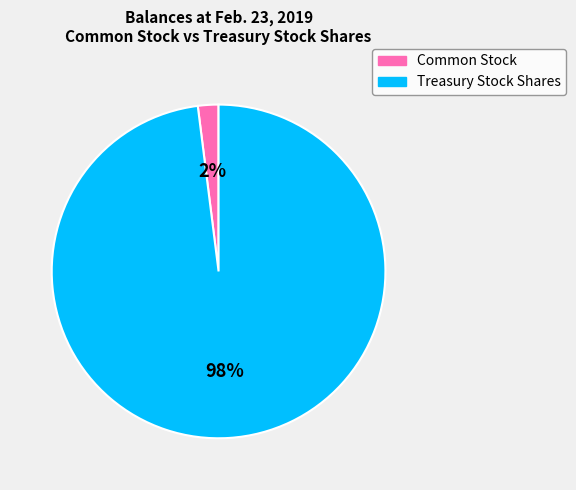

To the nearest percent, what is the average slice percentage?

50%